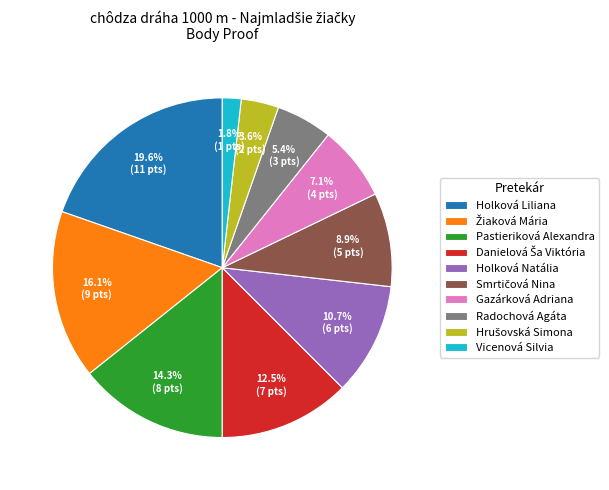

How many slices are in this pie chart?

10